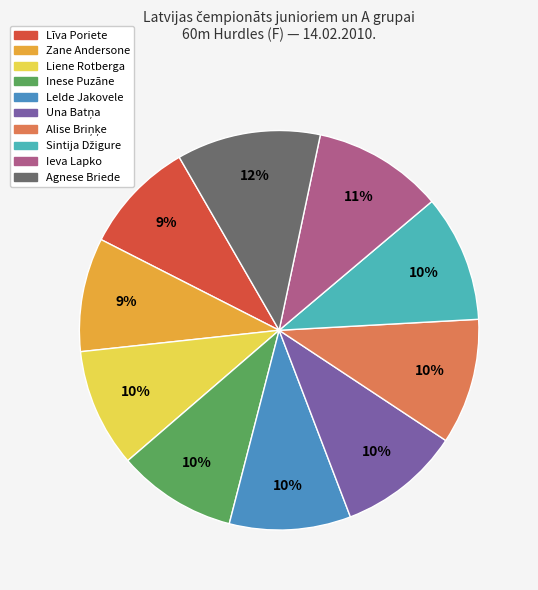

Is Līva Poriete the majority of the pie?

No